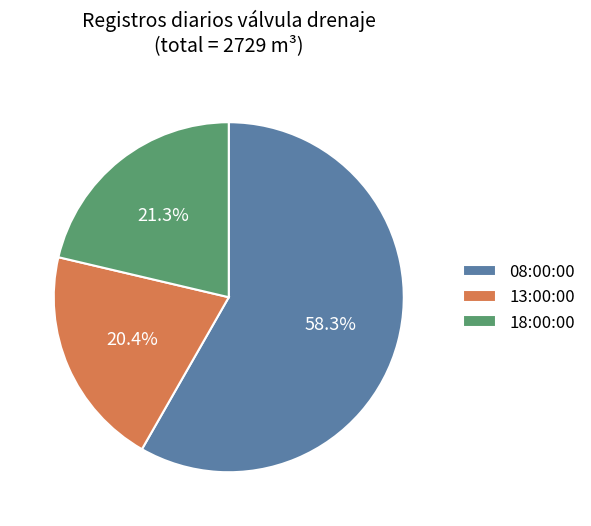

To the nearest percent, what portion does 08:00:00 represent?

58%